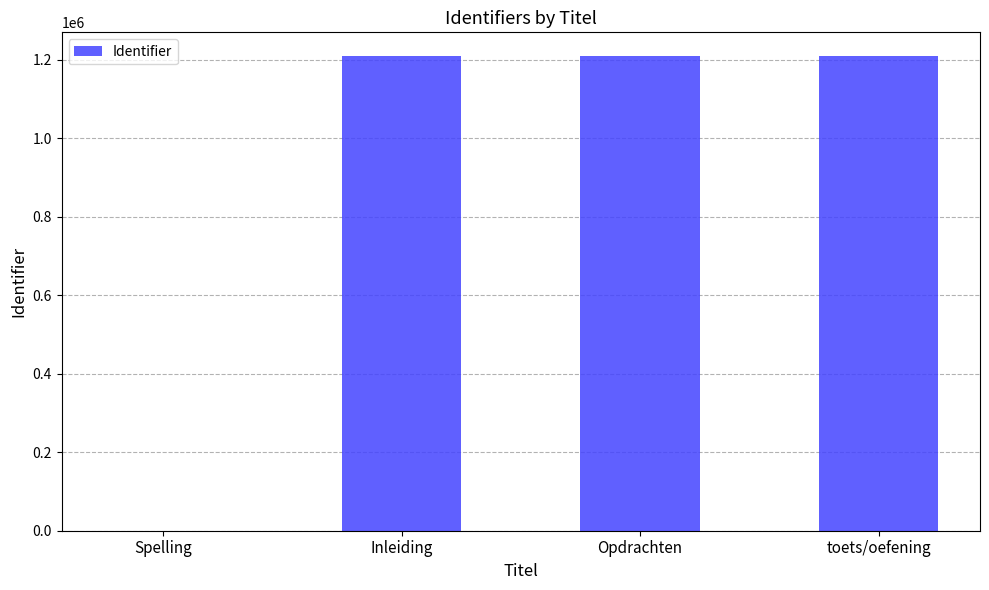

What is the maximum value shown in the chart?

1209587